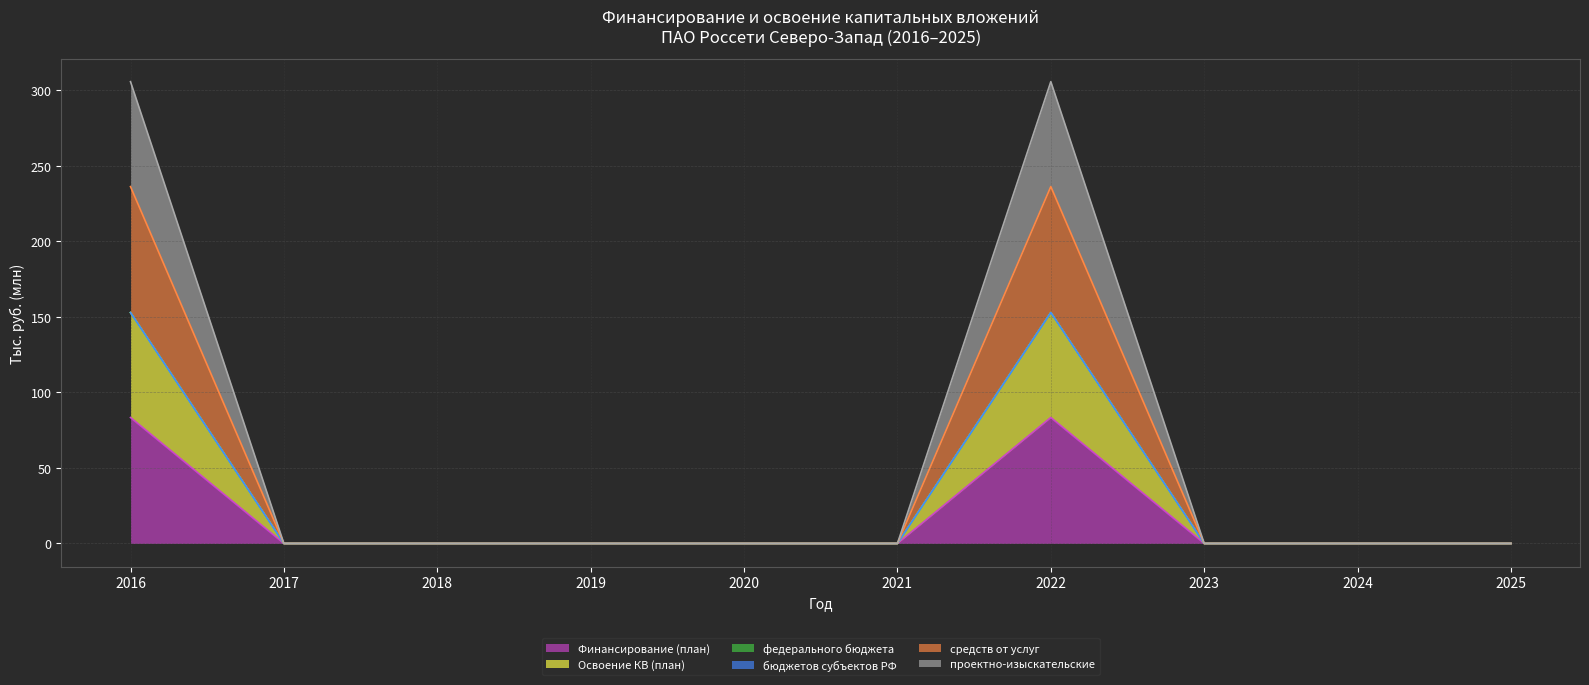

Where is средств от услуг nearest to the value 76?

2017